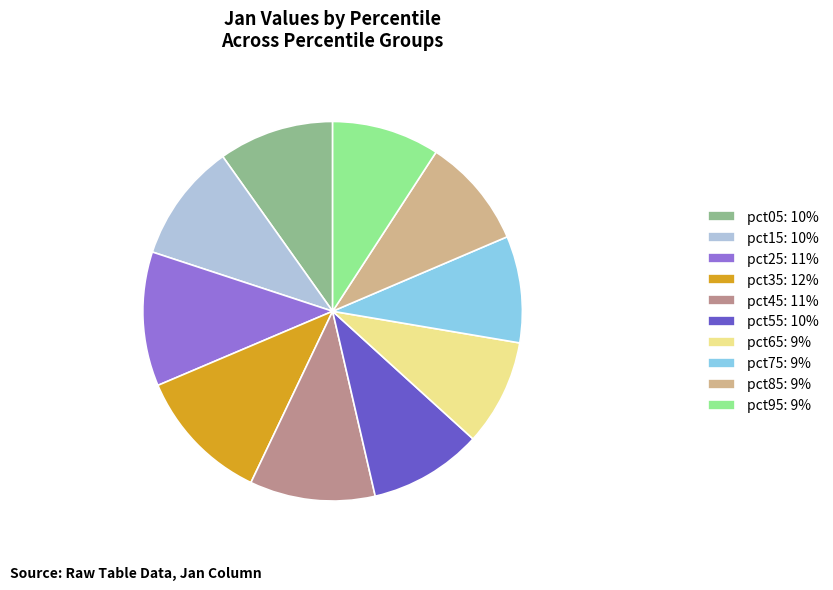

Which has a higher value, pct55: 10% or pct75: 9%?

pct55: 10%